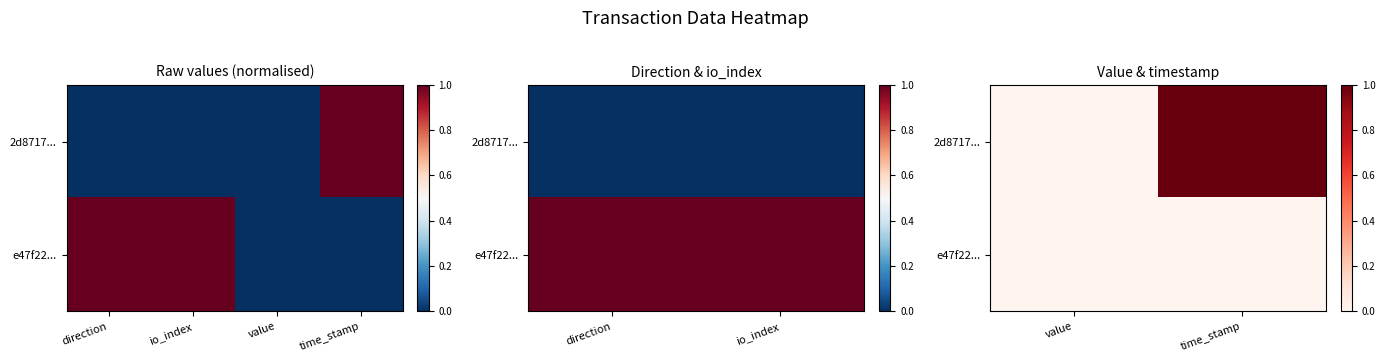

Which series has the widest spread of values?

2d8717...